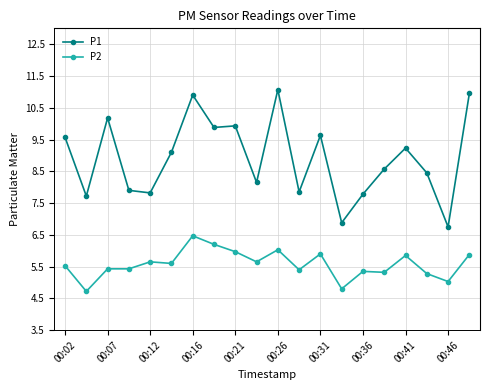

What are all the series names shown in the legend?

P1, P2